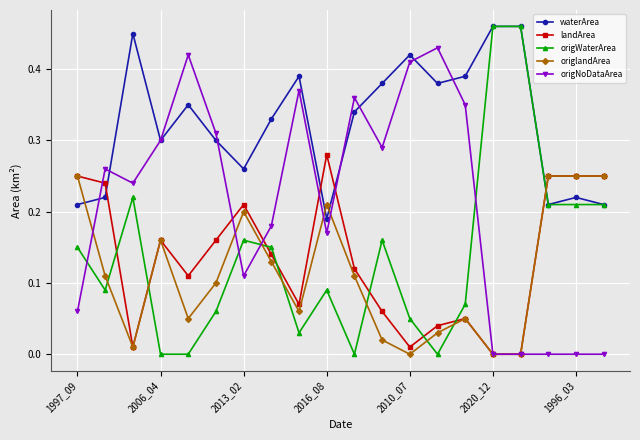

Which series has the widest spread of values?

origWaterArea